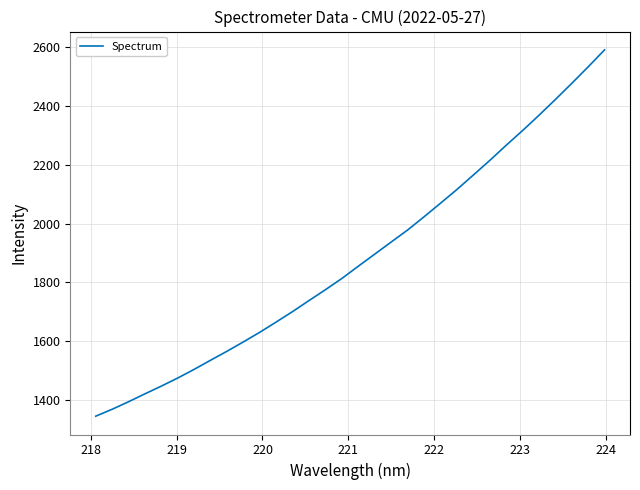

Reading right to left, what are all the values shown in this chart?

2589.6	2532.0	2476.0	2421.1	2367.6	2315.7	2265.7	2214.3	2164.8	2115.8	2069.3	2023.3	1978.5	1937.7	1896.7	1855.8	1814.2	1776.1	1739.2	1701.9	1666.3	1631.4	1598.7	1566.9	1536.4	1505.3	1476.0	1448.4	1422.2	1395.3	1369.6	1346.2